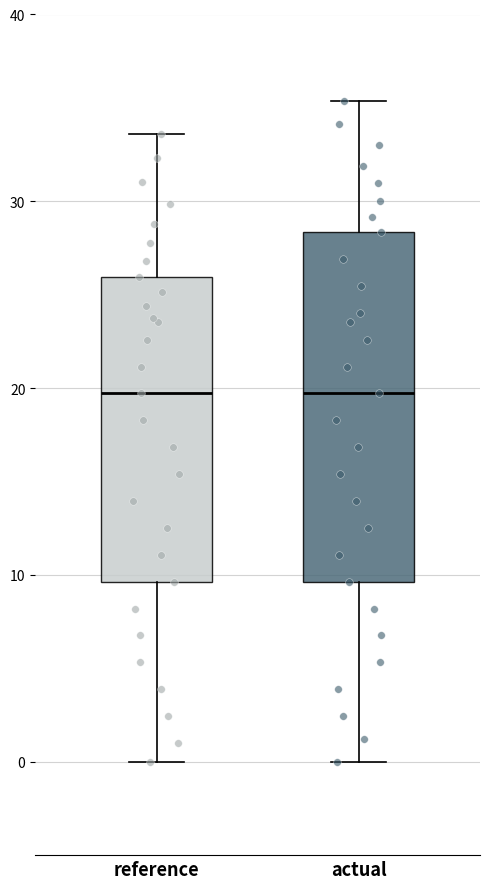

Comparing the boxes themselves (not the whiskers), which one is the tallest?

actual